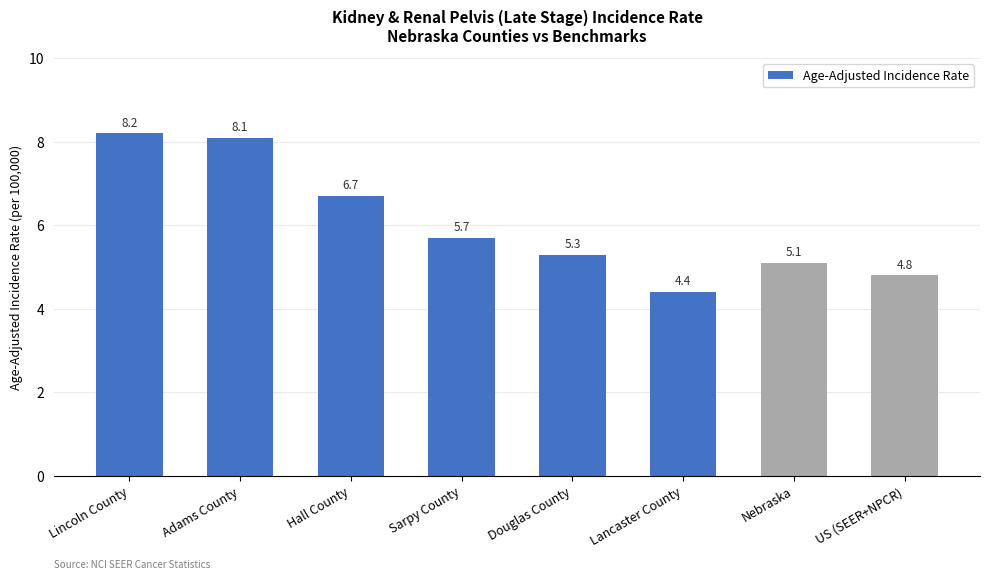

What is the label of the 8th bar from the right?

Lincoln County